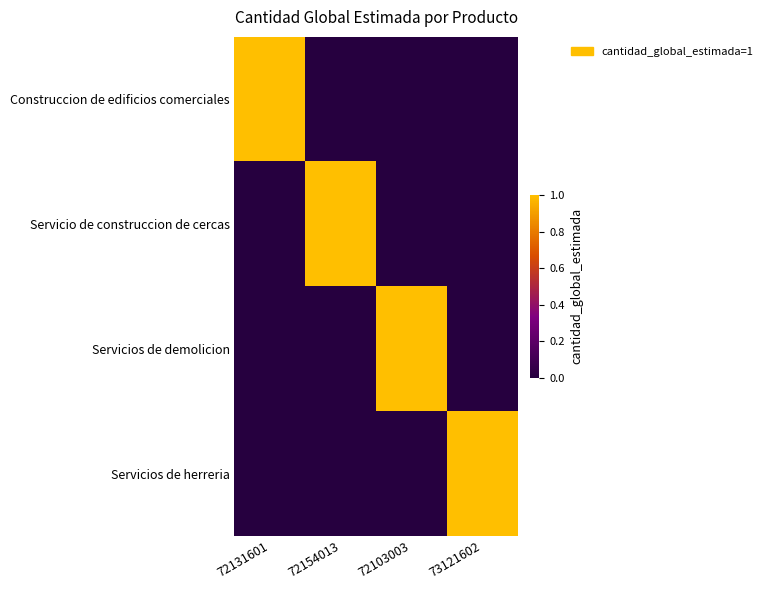

Reading right to left, list all the values displayed in this chart.

Construccion de edificios comerciales: 73121602=0	72103003=0	72154013=0	72131601=1
Servicio de construccion de cercas: 73121602=0	72103003=0	72154013=1	72131601=0
Servicios de demolicion: 73121602=0	72103003=1	72154013=0	72131601=0
Servicios de herreria: 73121602=1	72103003=0	72154013=0	72131601=0